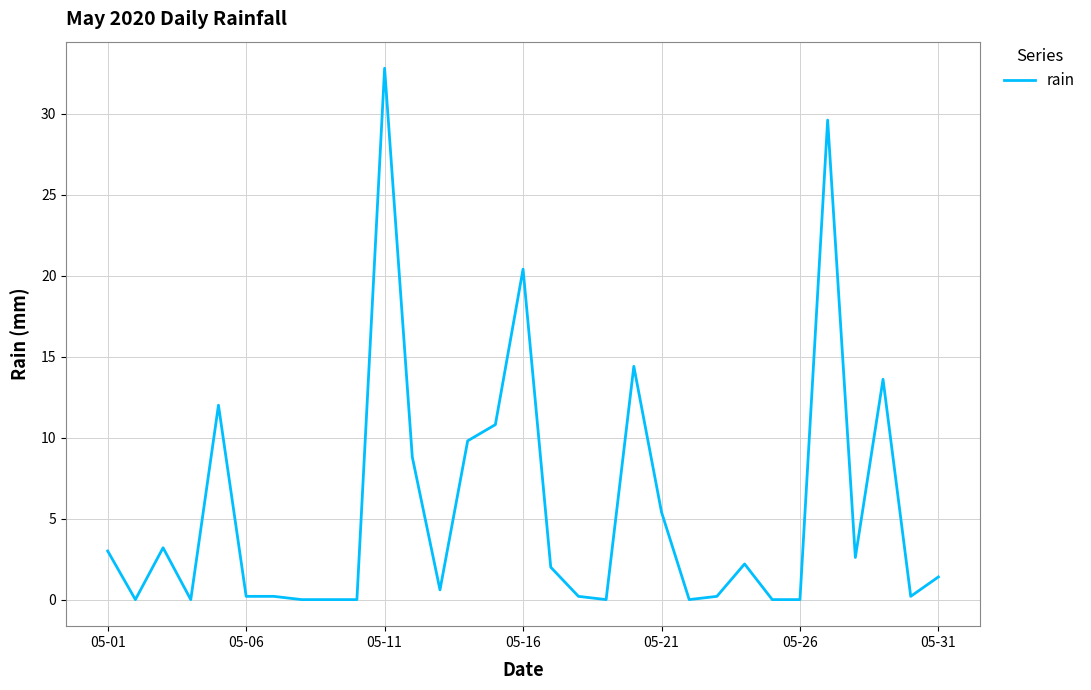

How many categories are shown in the chart?

31